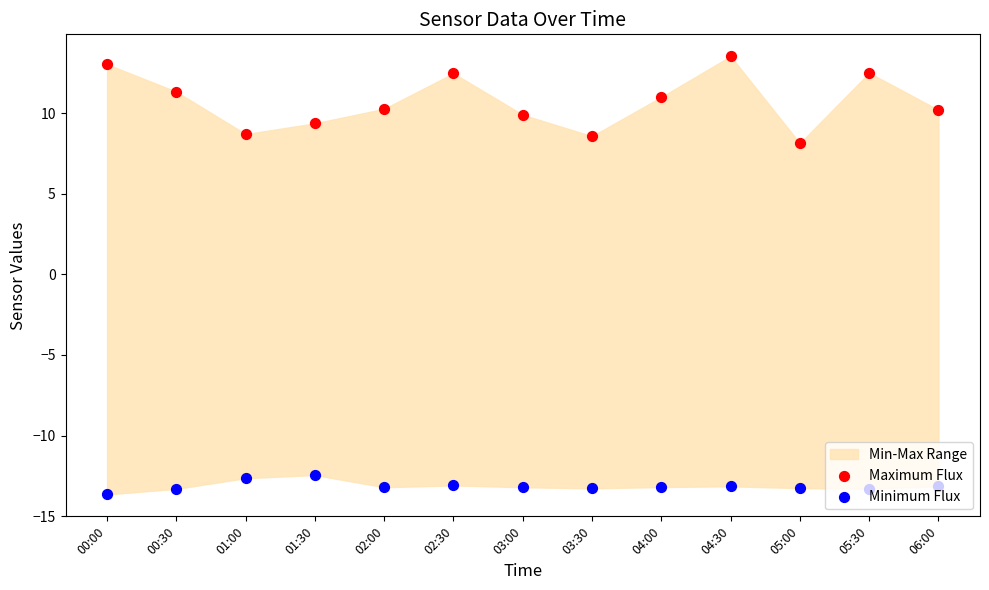

Which series reaches the minimum Y coordinate?

Minimum Flux